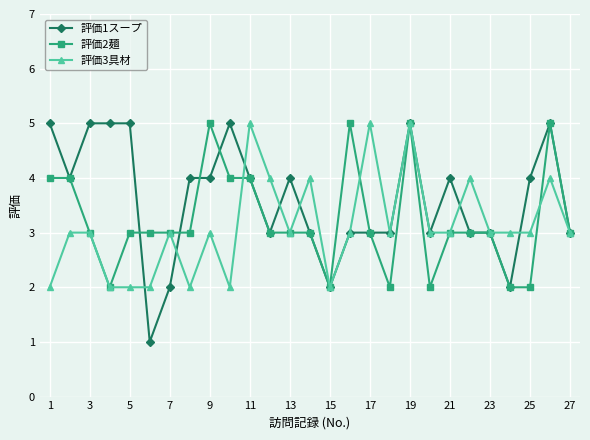

Which series has the largest total across all categories?

評価1スープ